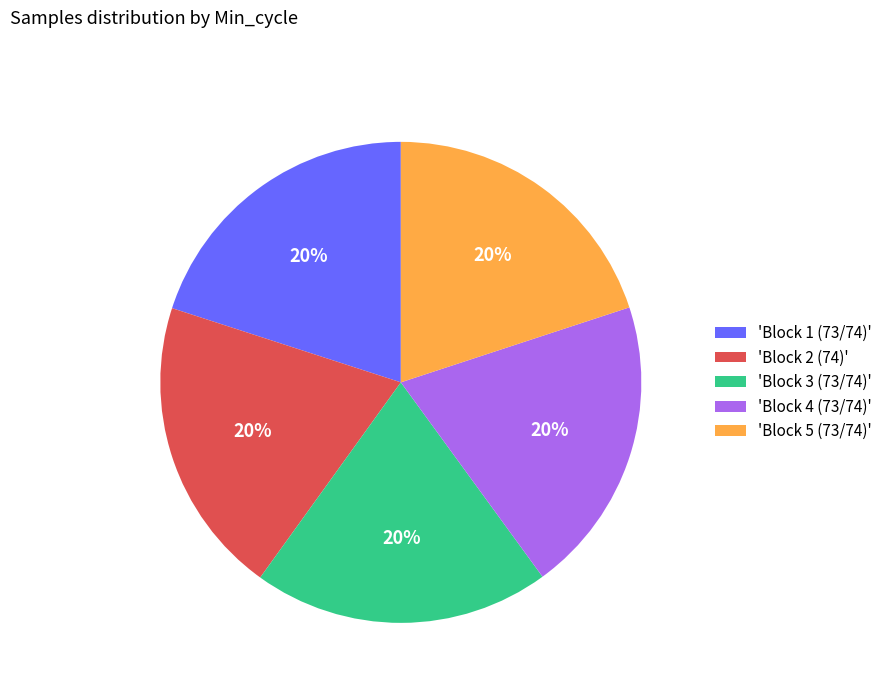

To the nearest percent, what portion does 'Block 2 (74)' represent?

20%